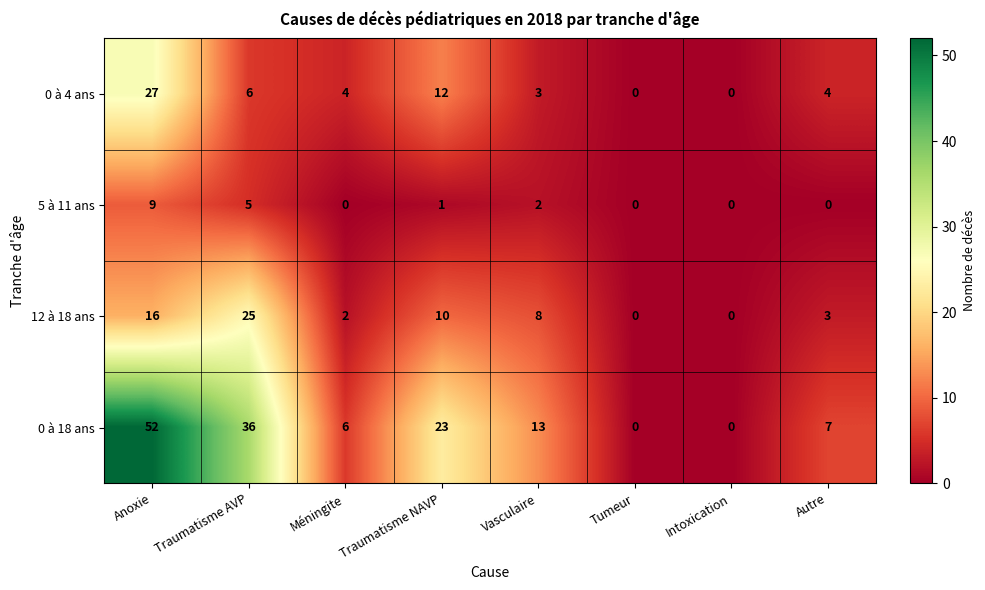

The value of 12 à 18 ans at Vasculaire is 8. True or false?

True